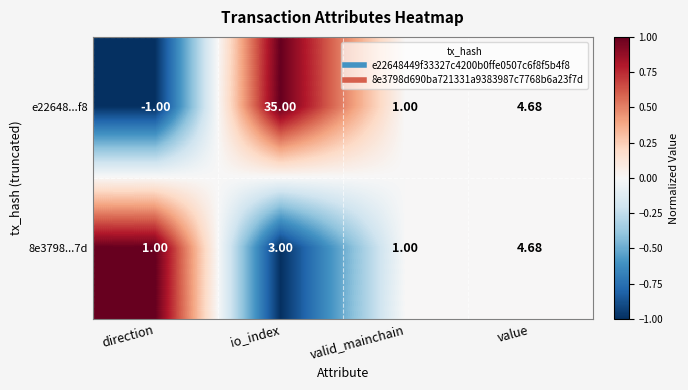

At which category is the sum across all series the highest?

io_index